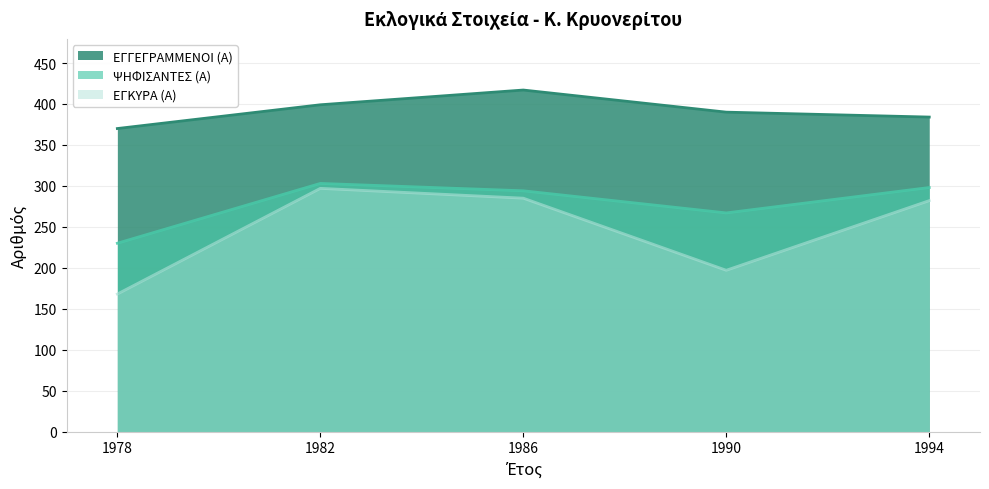

What is the sum of all ΨΗΦΙΣΑΝΤΕΣ (Α) values?

1392